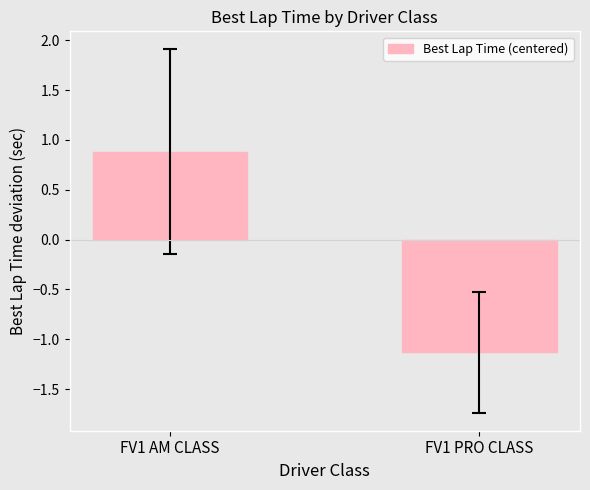

Between FV1 PRO CLASS and FV1 AM CLASS, which is larger?

FV1 AM CLASS